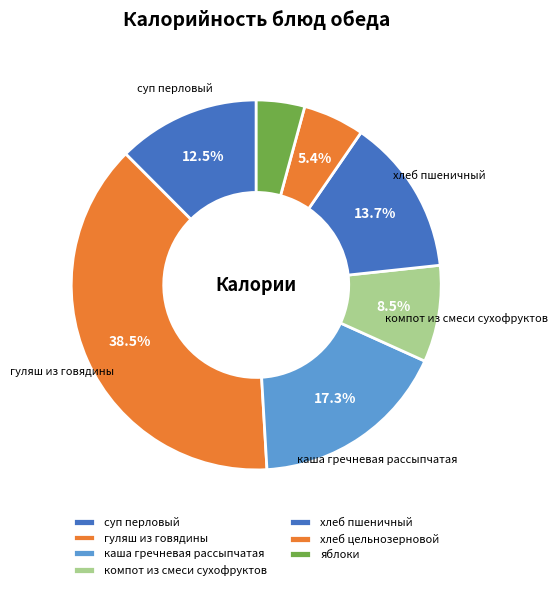

Which has a higher value, гуляш из говядины or каша гречневая рассыпчатая?

гуляш из говядины